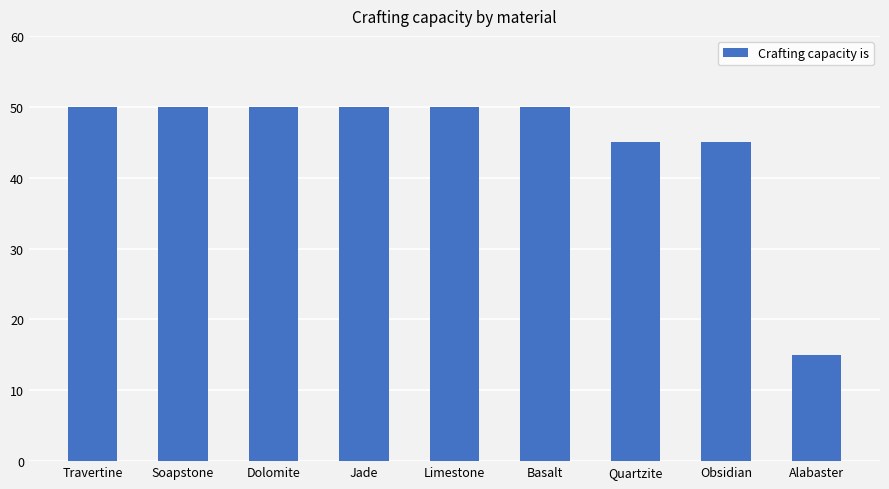

How many bars are there in total?

9